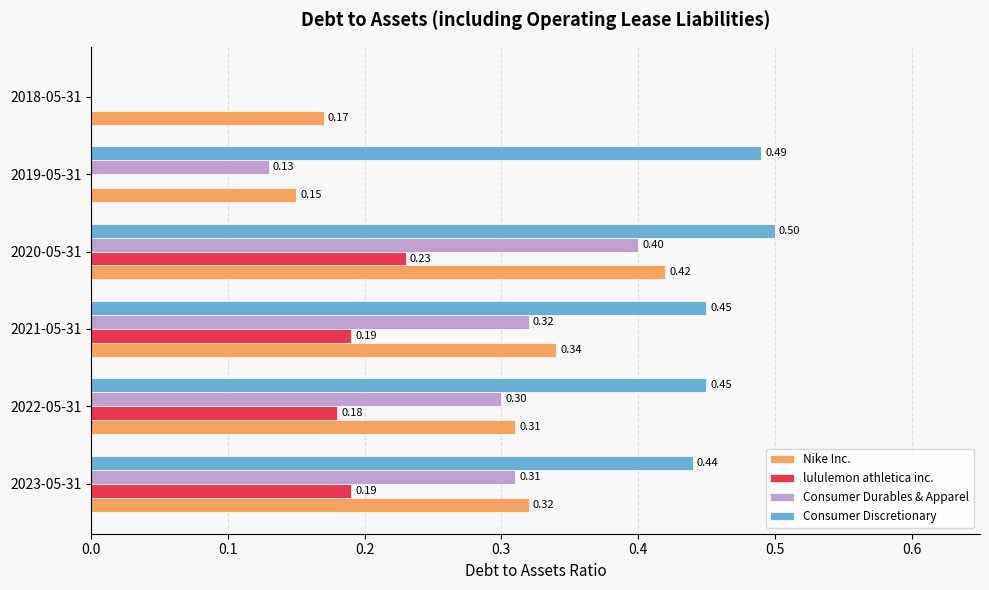

Which category has the highest value across all series?

2020-05-31